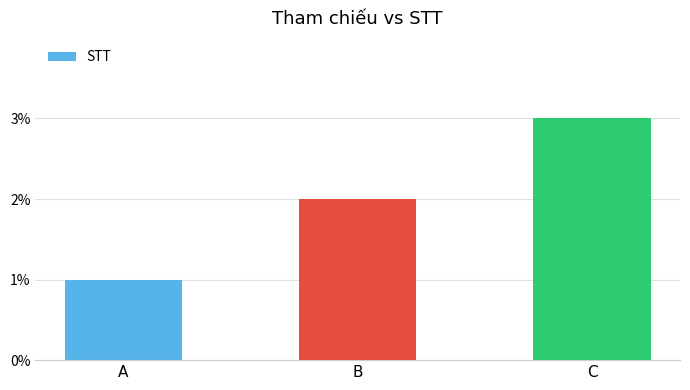

The value at B is 1. True or false?

False